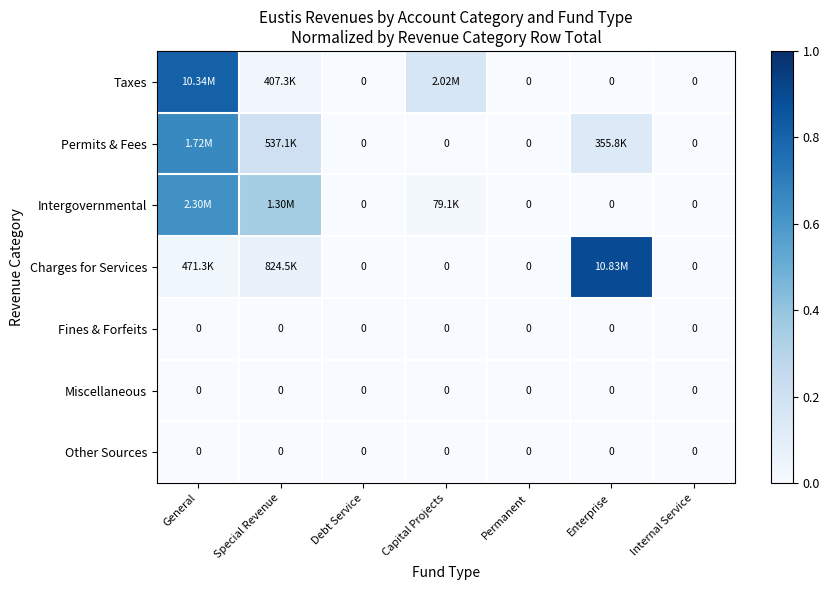

Which series has the largest total across all categories?

Taxes